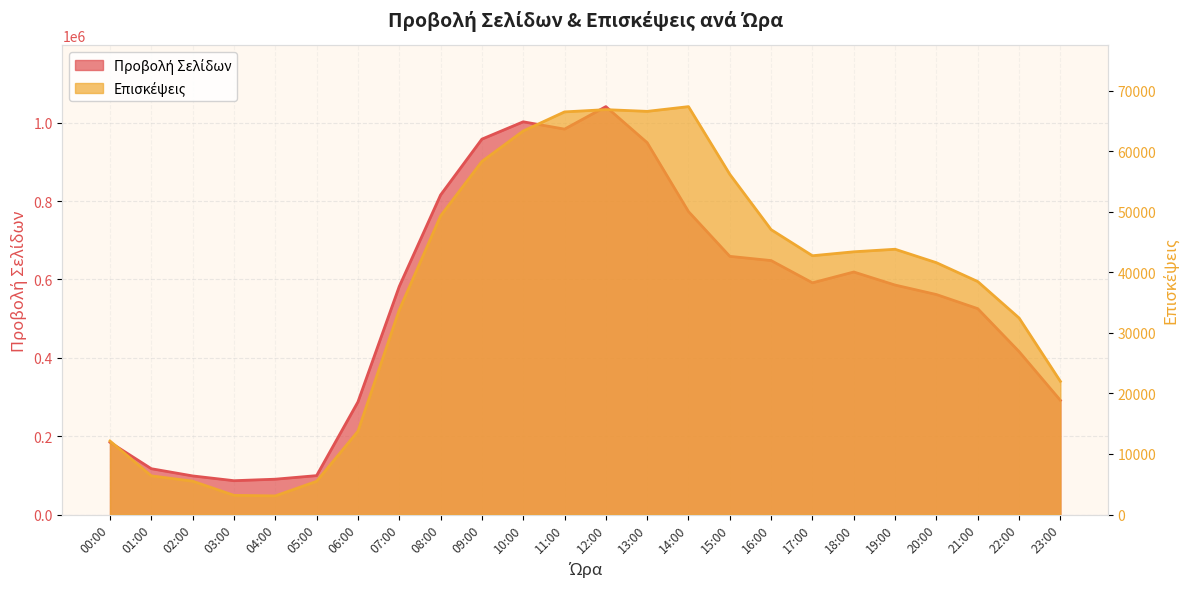

At which category does Προβολή Σελίδων reach its first local peak?

10:00